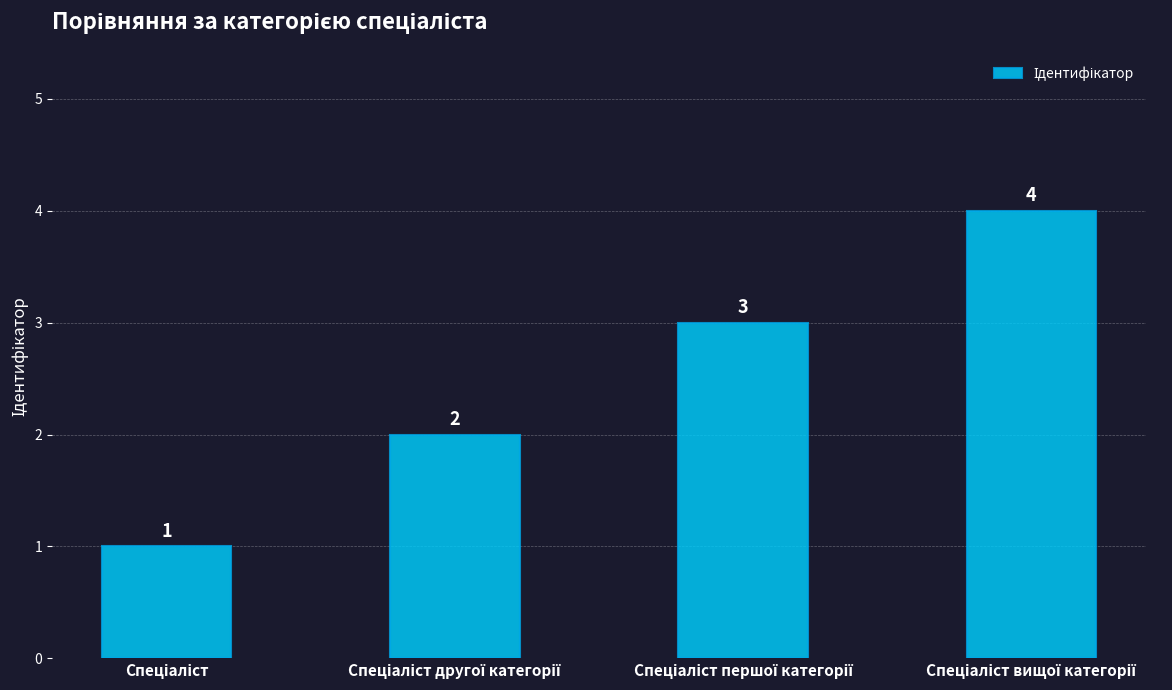

Count the values in the range 2 to 4.

3